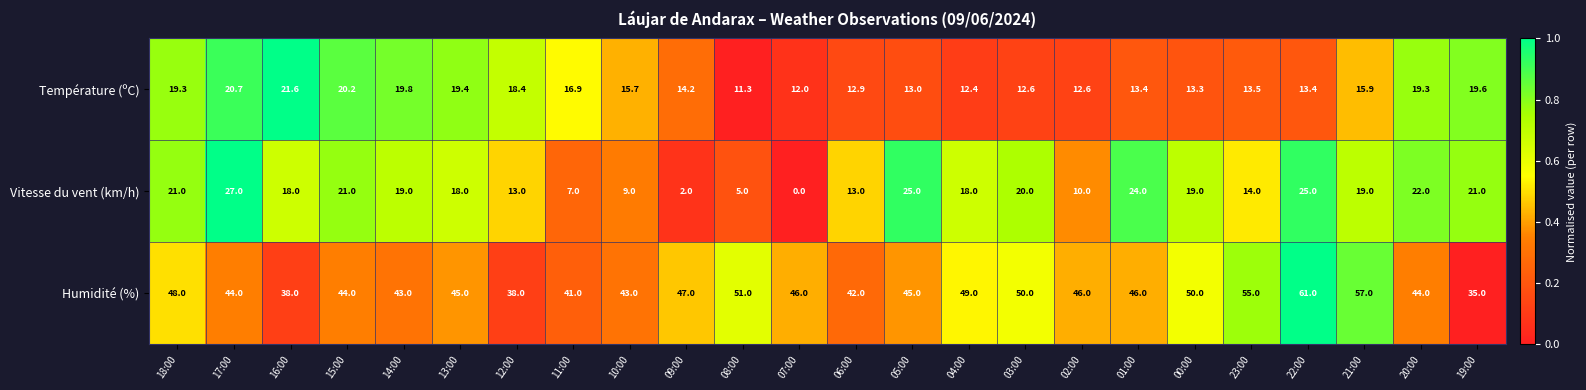

At which category is the sum across all series the highest?

22:00